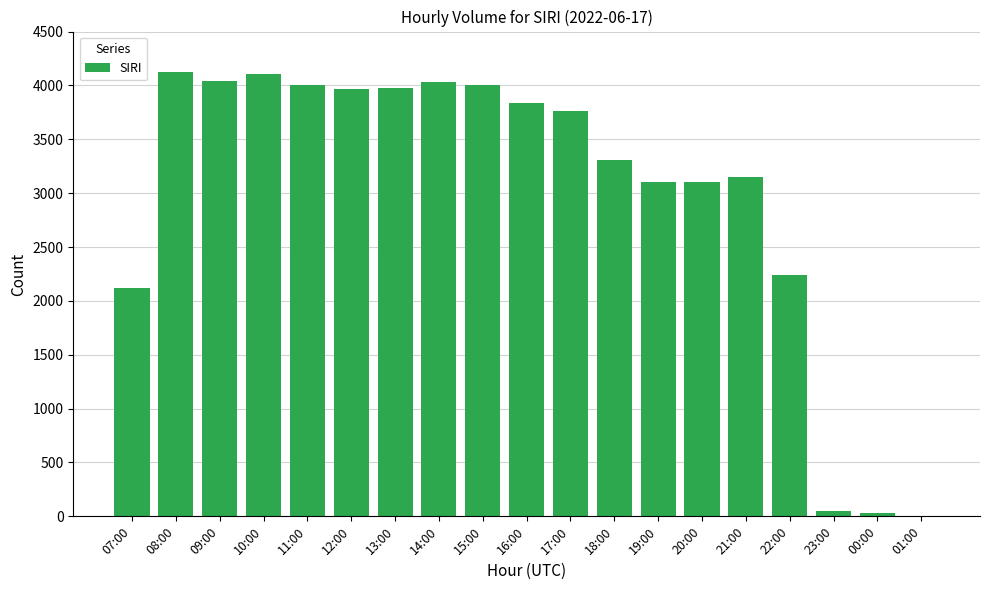

What is the sum of the values at 07:00 and 01:00?

2120